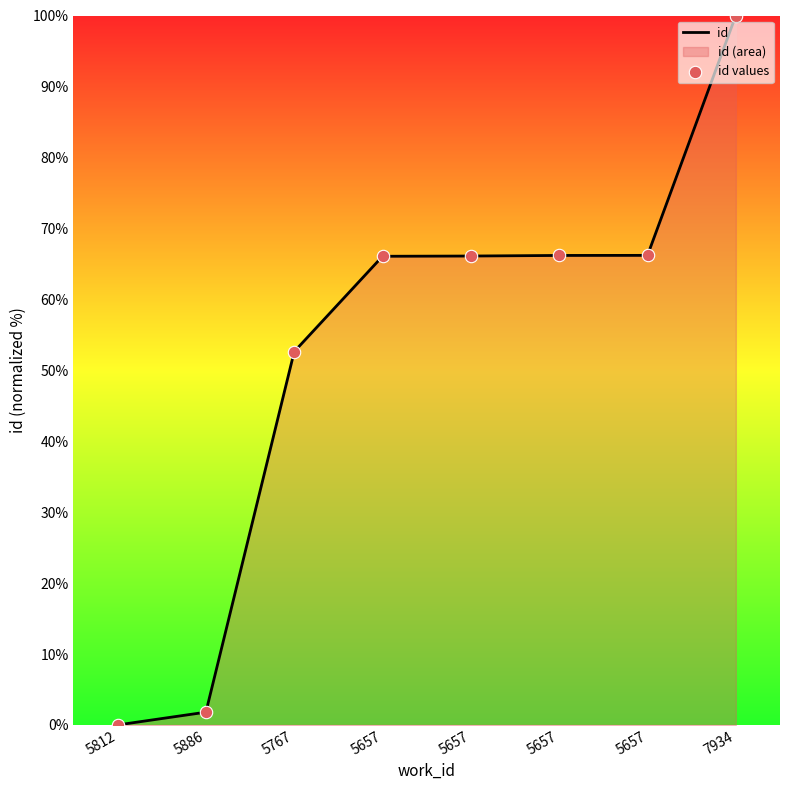

At which category is the sum across all series the highest?

7934